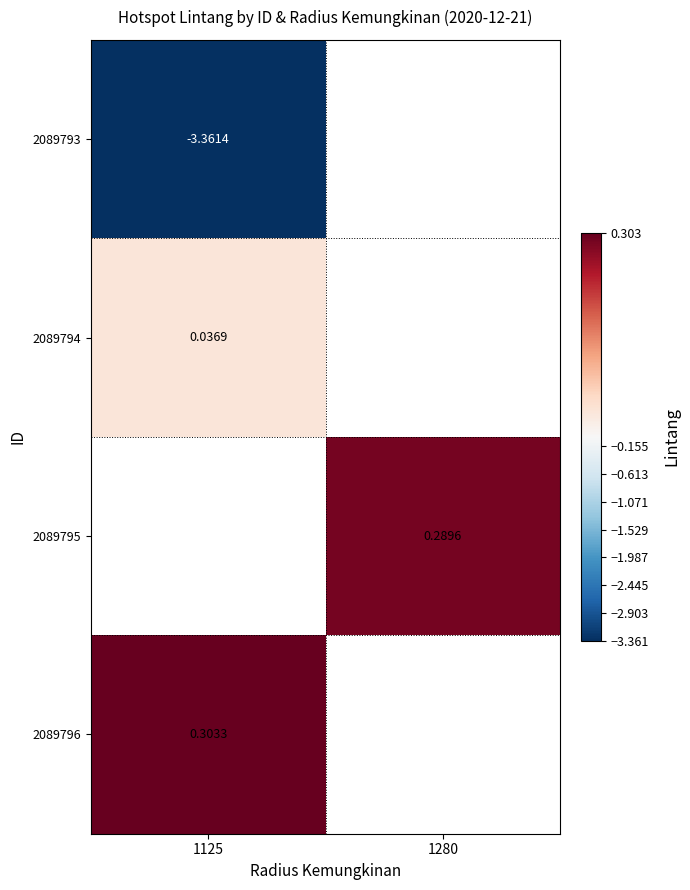

Is the value of 2089793 at 1125 greater than the value of 2089796 at 1125?

No